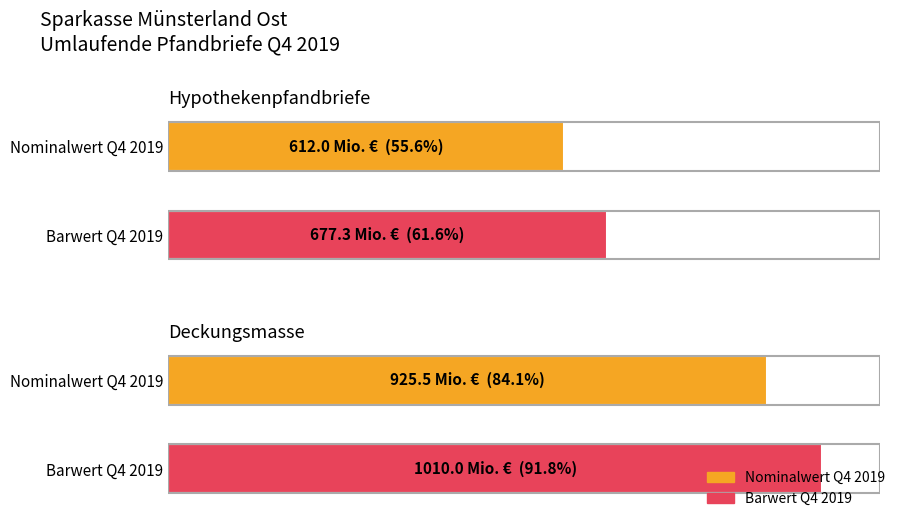

Between Hypothekenpfandbriefe and Deckungsmasse, which series saw the biggest shift?

Barwert Q4 2019